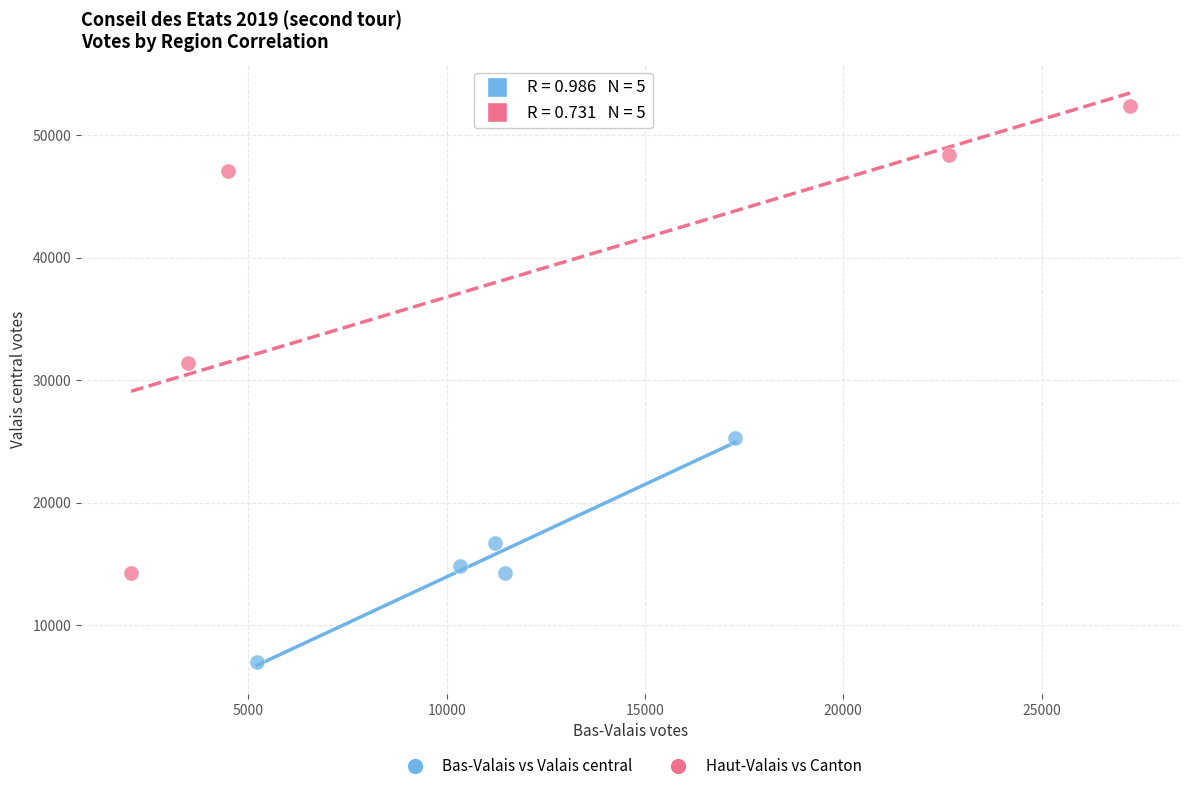

Which series reaches the minimum Y coordinate?

Bas-Valais vs Valais central